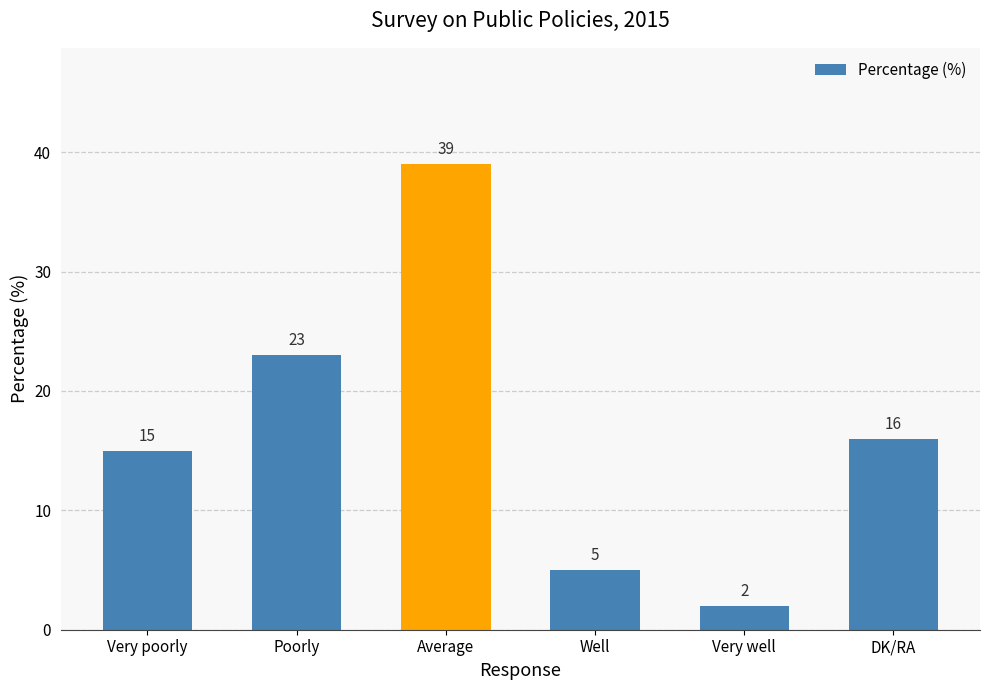

How many data points are less than 16?

3